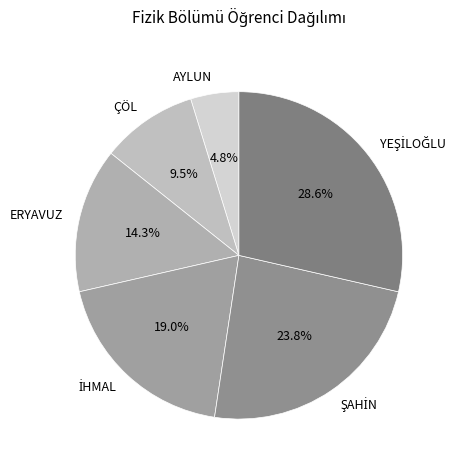

What is the smallest slice in the pie chart?

AYLUN